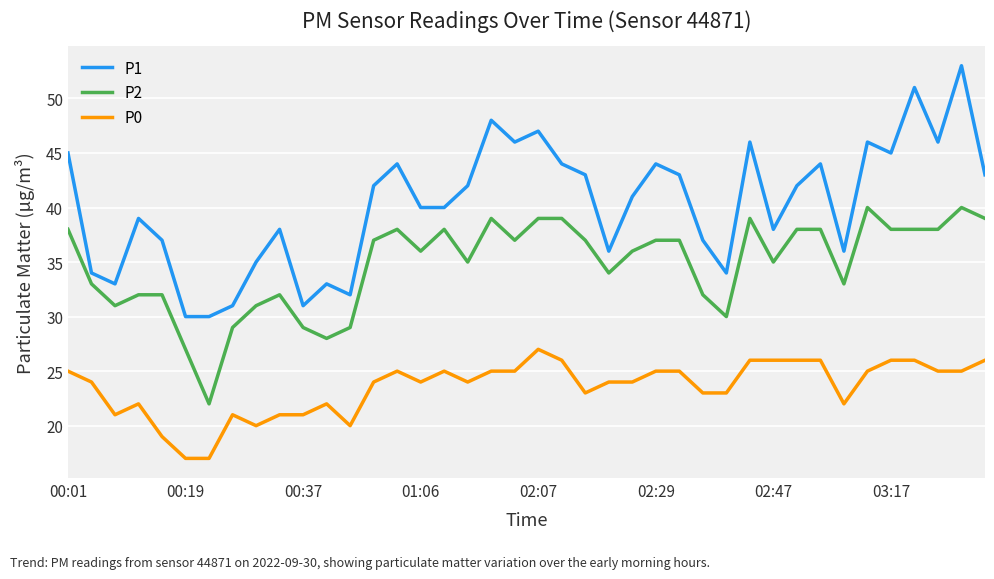

Rank the series by their average value, from highest to lowest.

P1, P2, P0